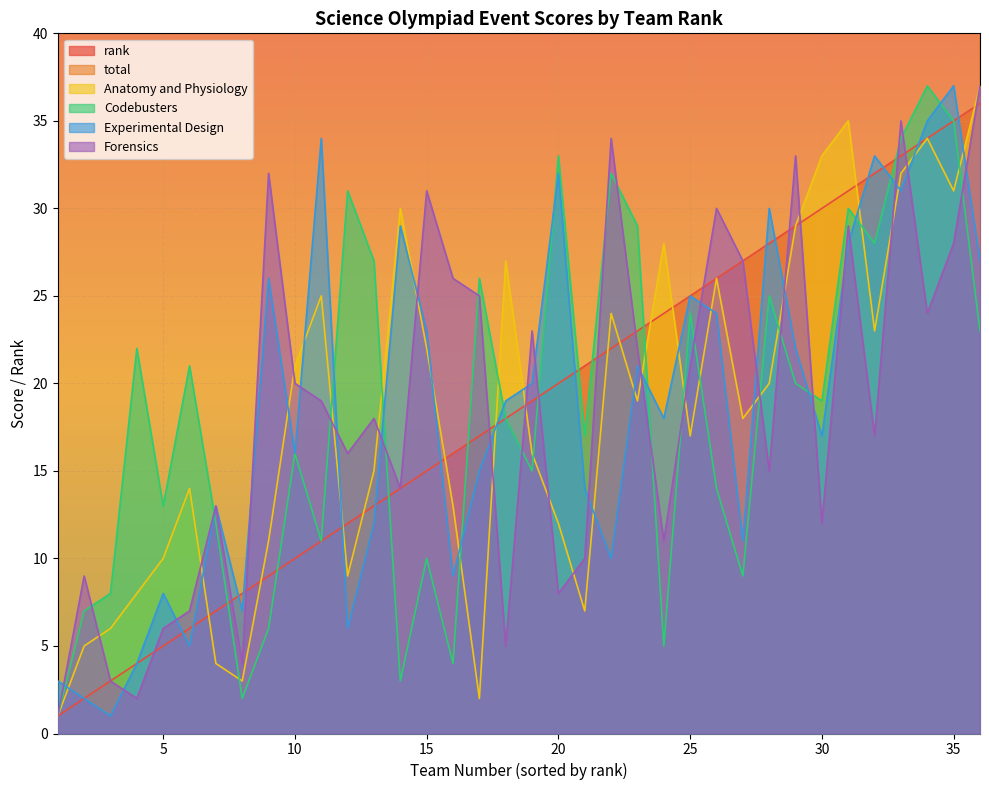

True or false: Codebusters and total intersect in this chart.

False